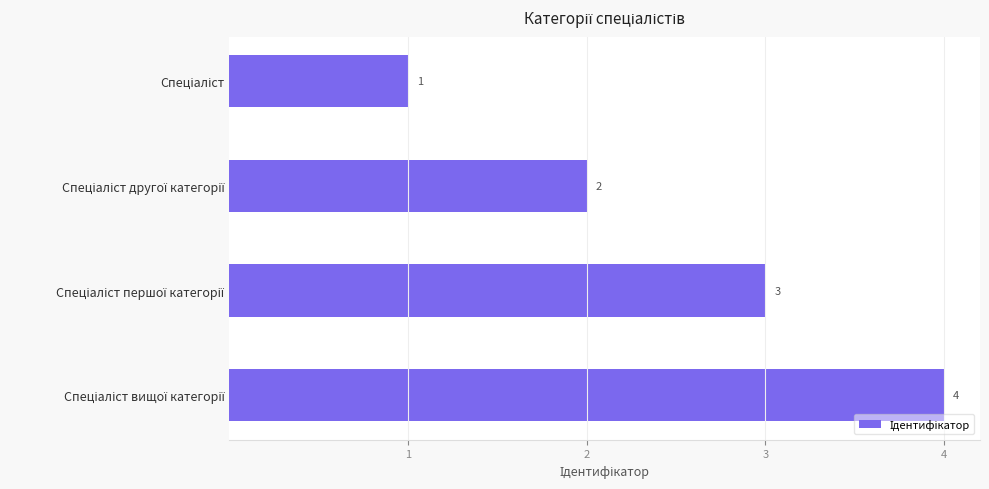

What is the value of the 1st bar from the top?

1